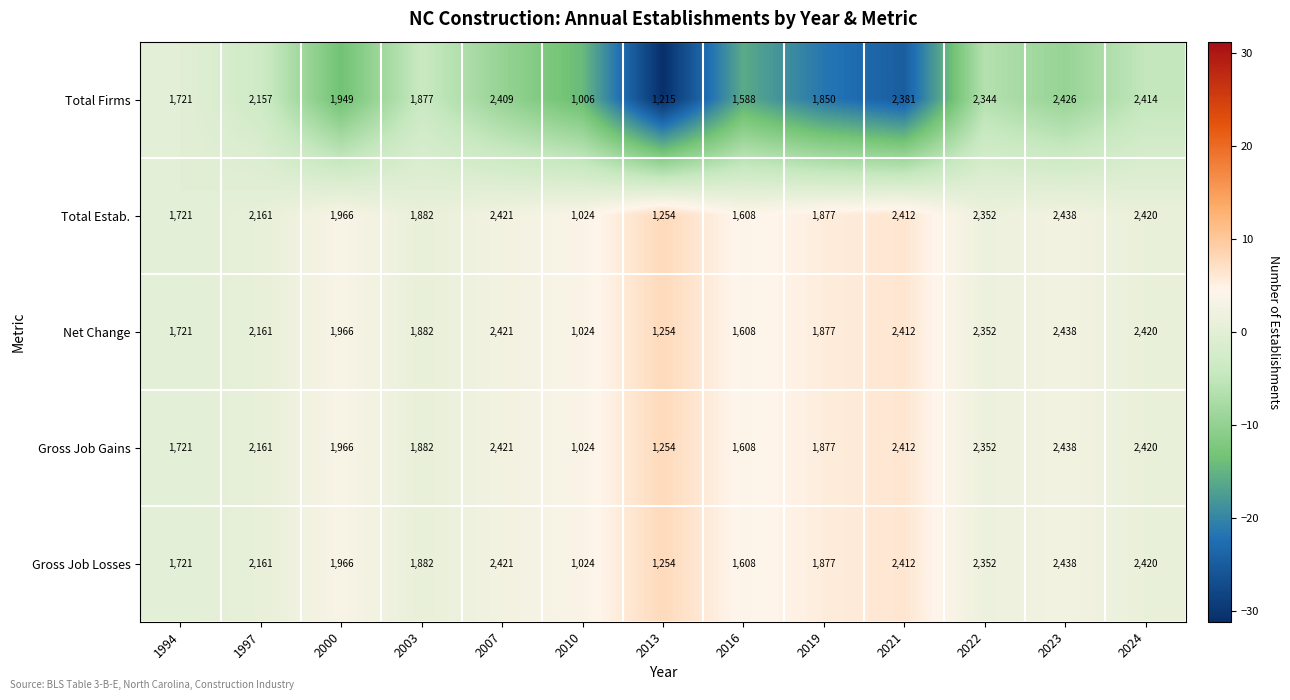

The value of Total Firms at 1997 is 2157. True or false?

True